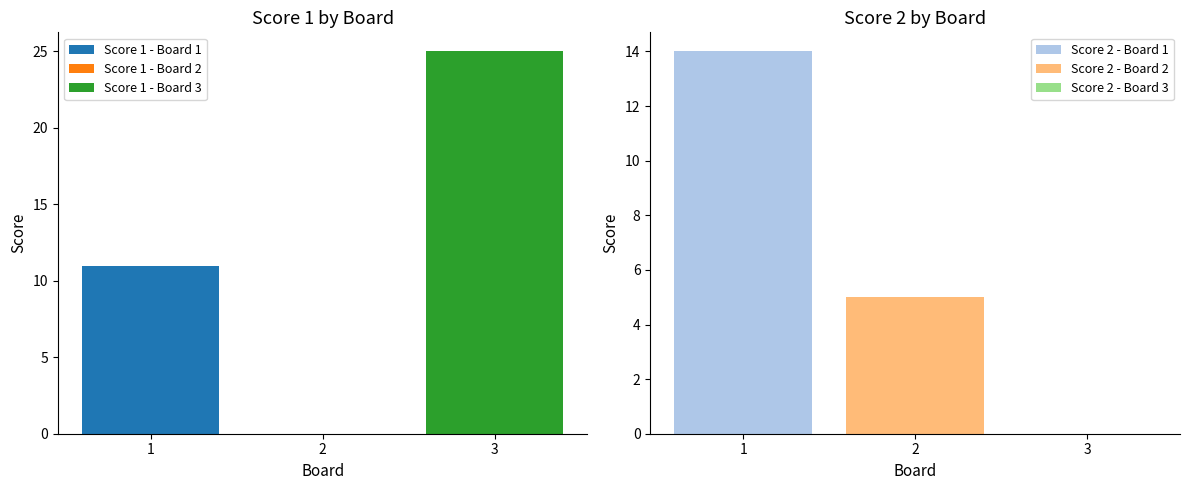

Reading right to left, list all the values displayed in this chart.

Score 1: 3=25	2=0	1=11
Score 2: 3=0	2=5	1=14